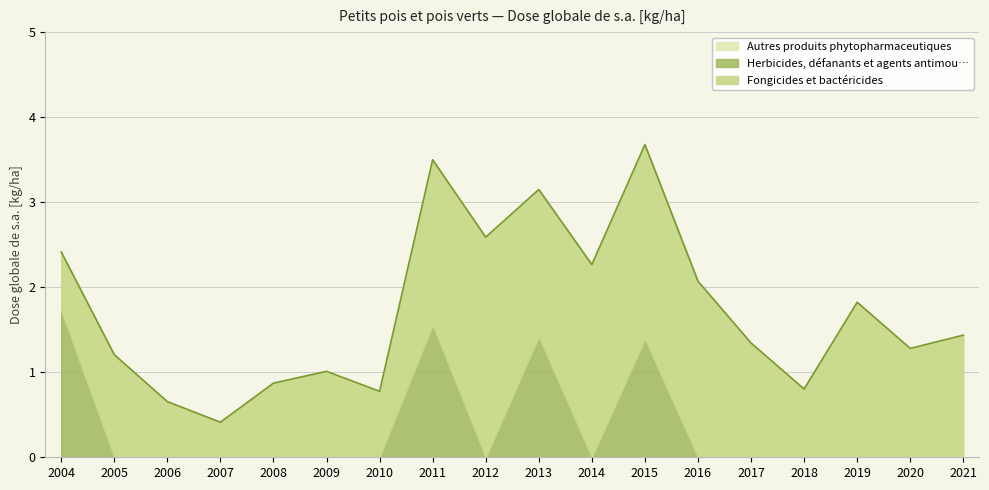

The value of Herbicides, défanants et agents antimou… at 2015 is 0.3. True or false?

False